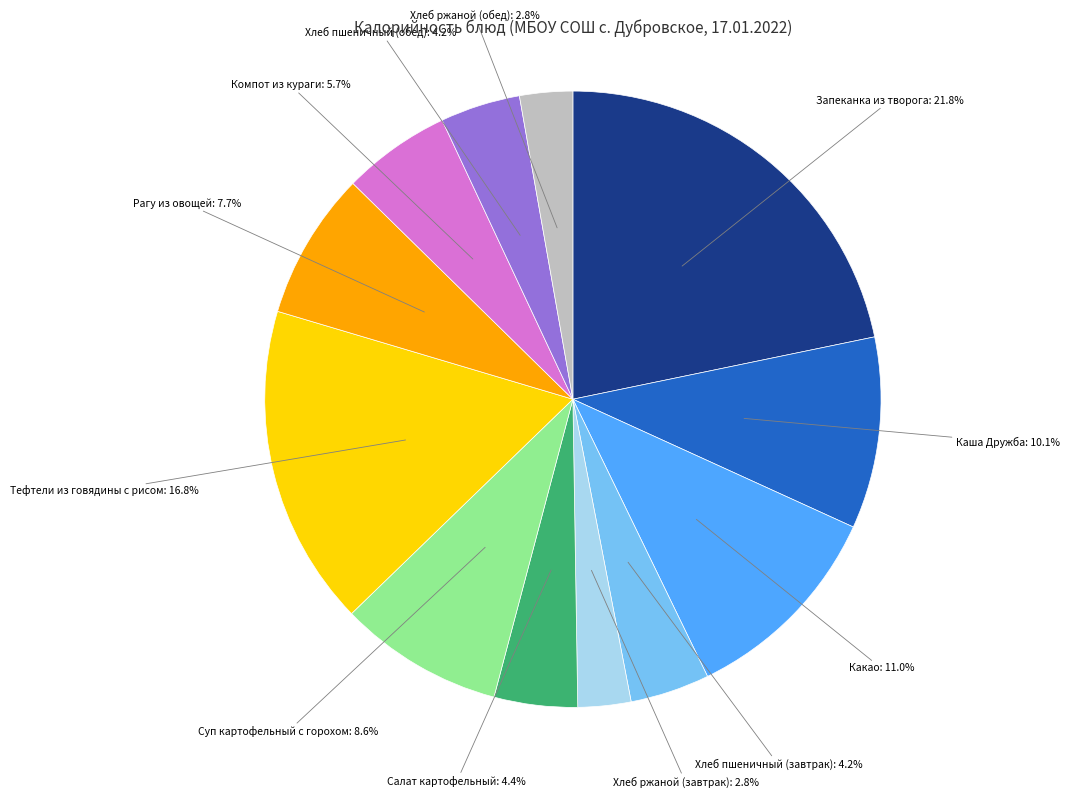

Which has a higher value, Запеканка из творога: 21.8% or Компот из кураги: 5.7%?

Запеканка из творога: 21.8%